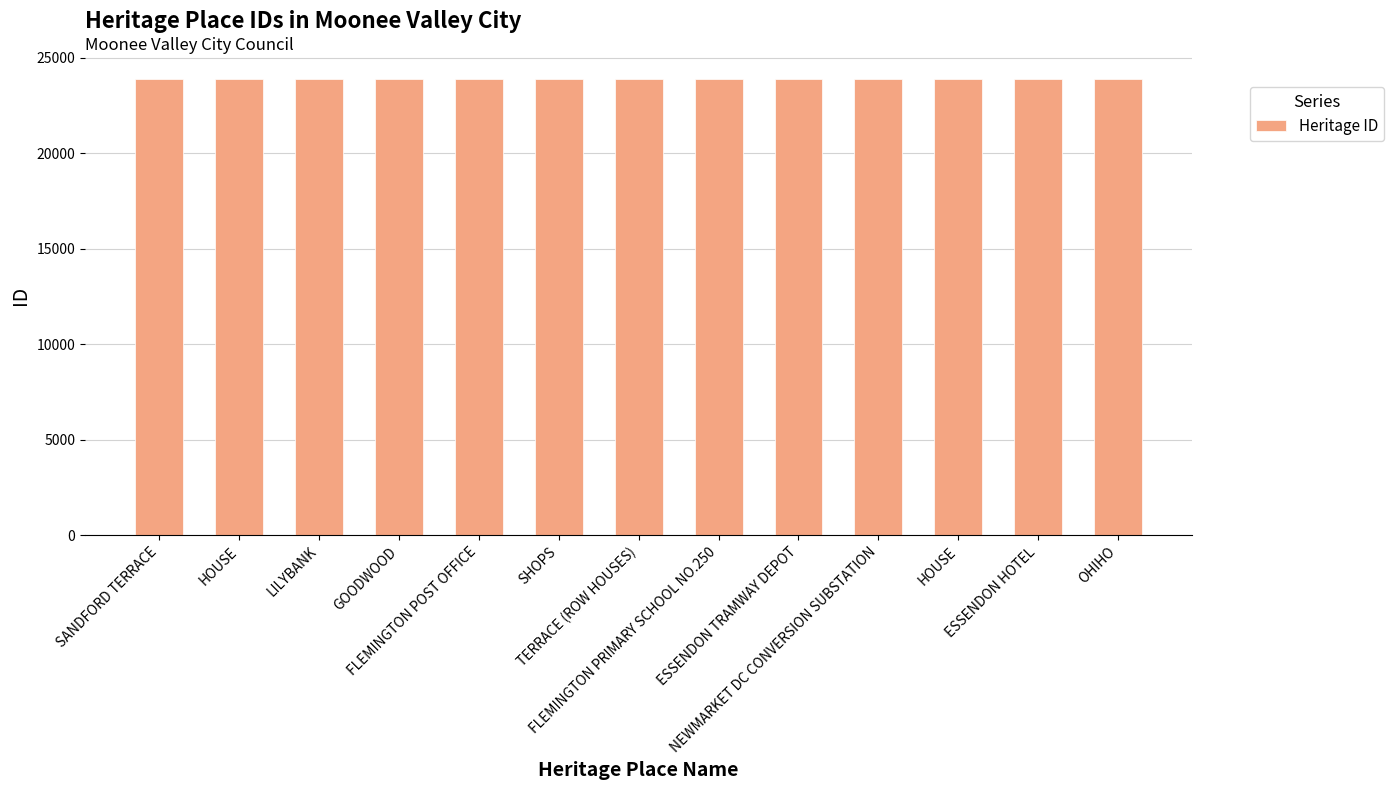

Reading left to right, transcribe all the data shown in this chart.

23884	23885	23886	23891	23892	23893	23894	23895	23896	23897	23898	23899	23900